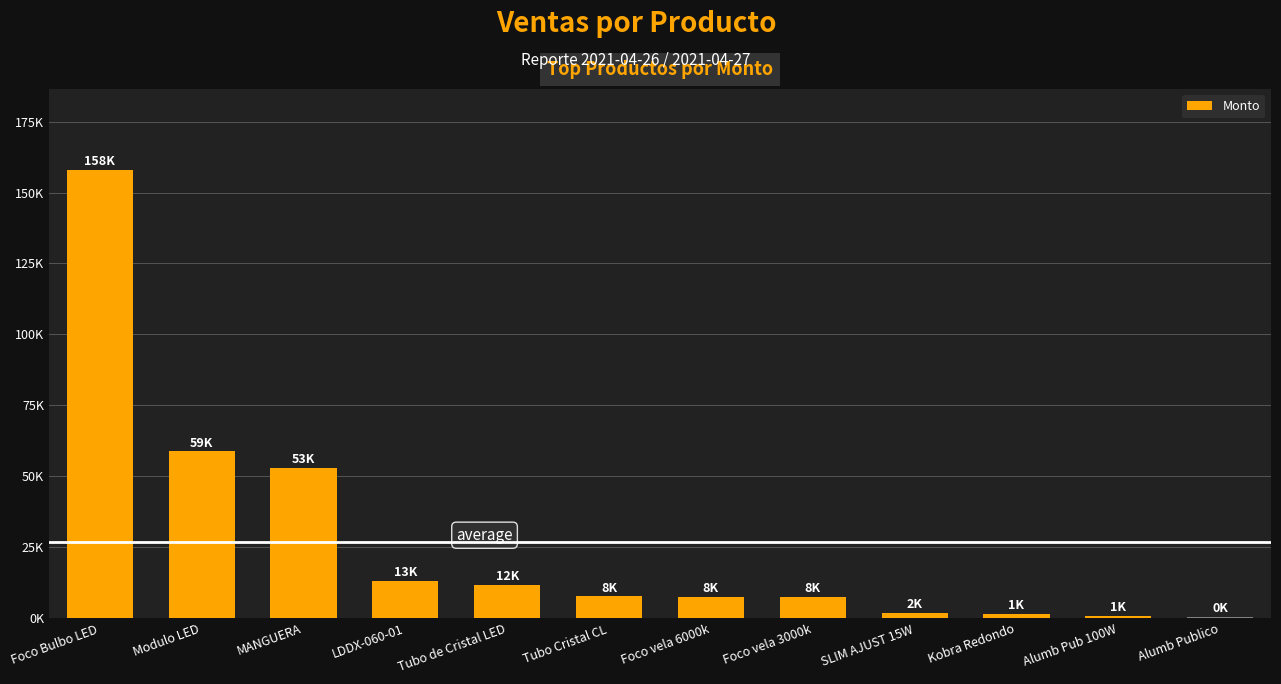

Are the bars horizontal?

No